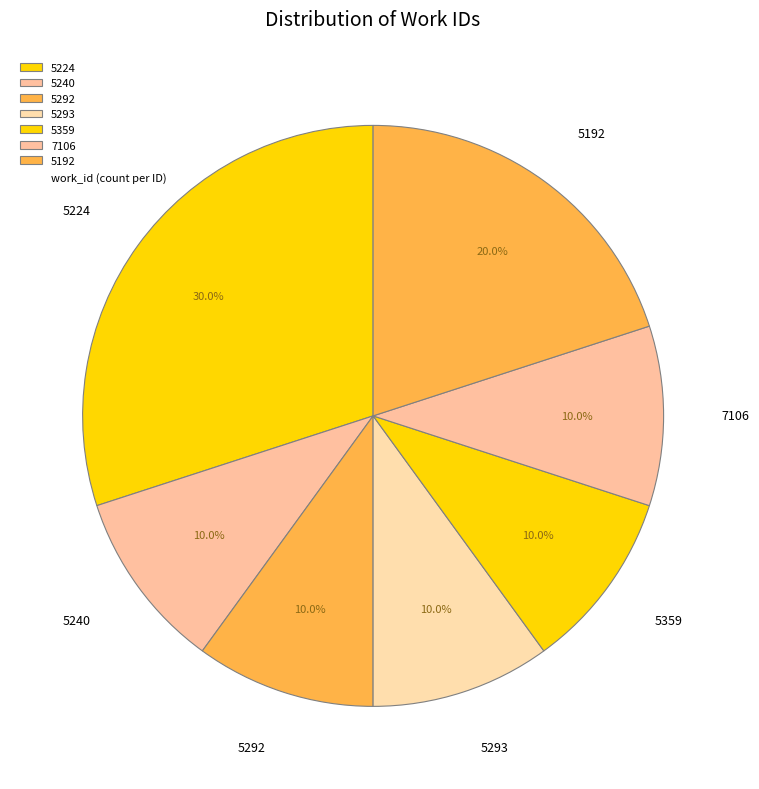

Between 5192 and 5293, which is larger?

5192